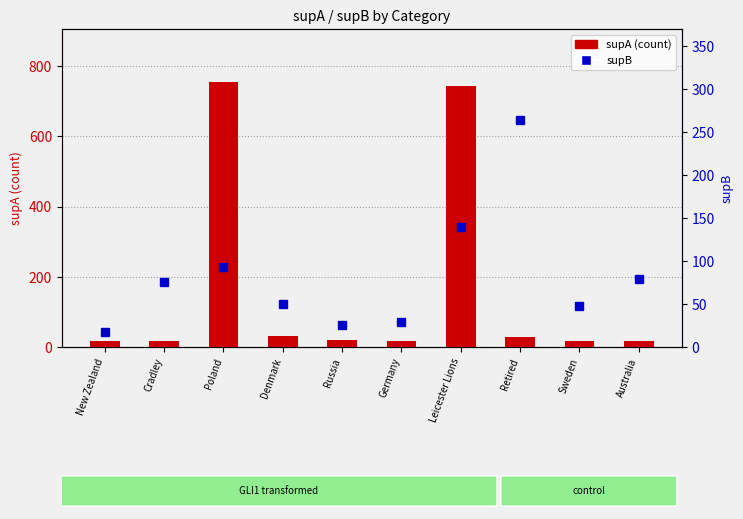

Count the number of data series in this chart.

2